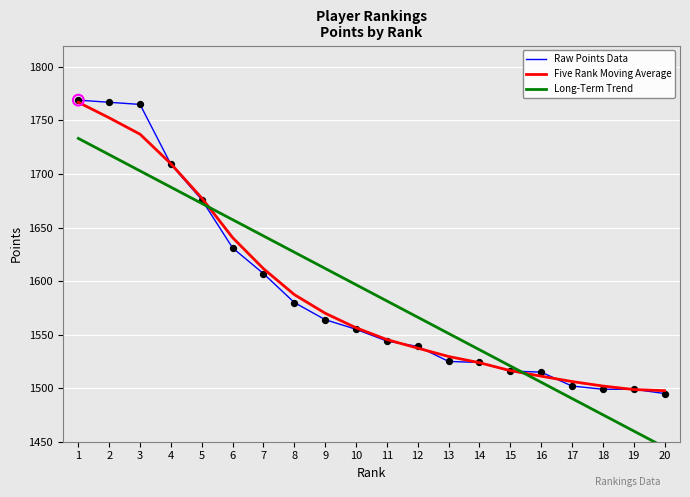

At which category is the sum across all series the highest?

1